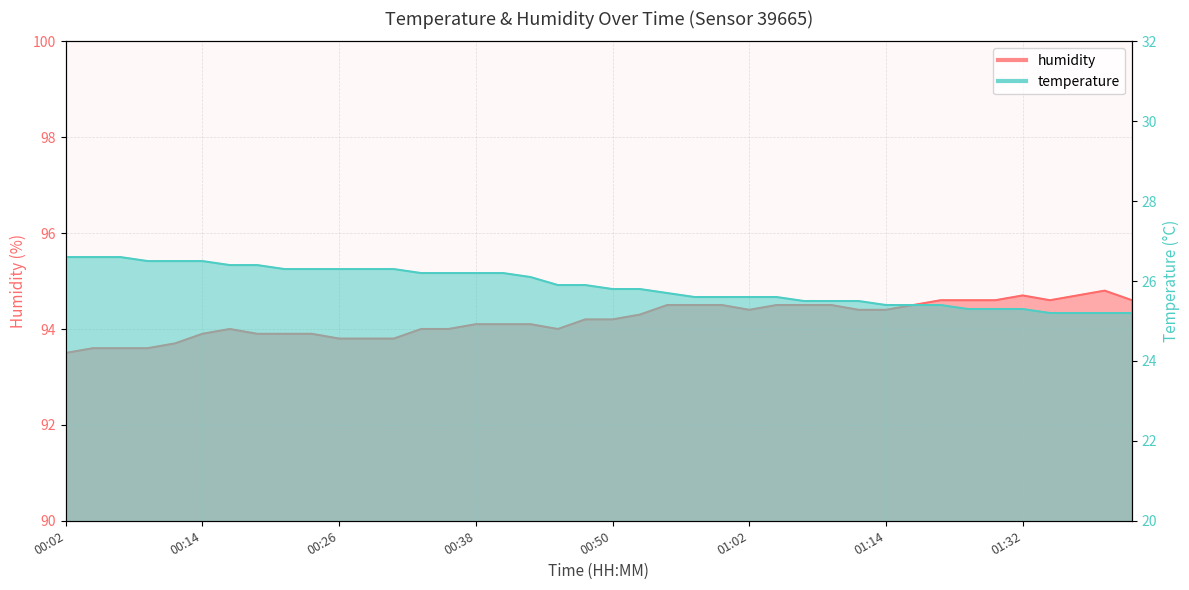

At which label does temperature reach its minimum?

01:34